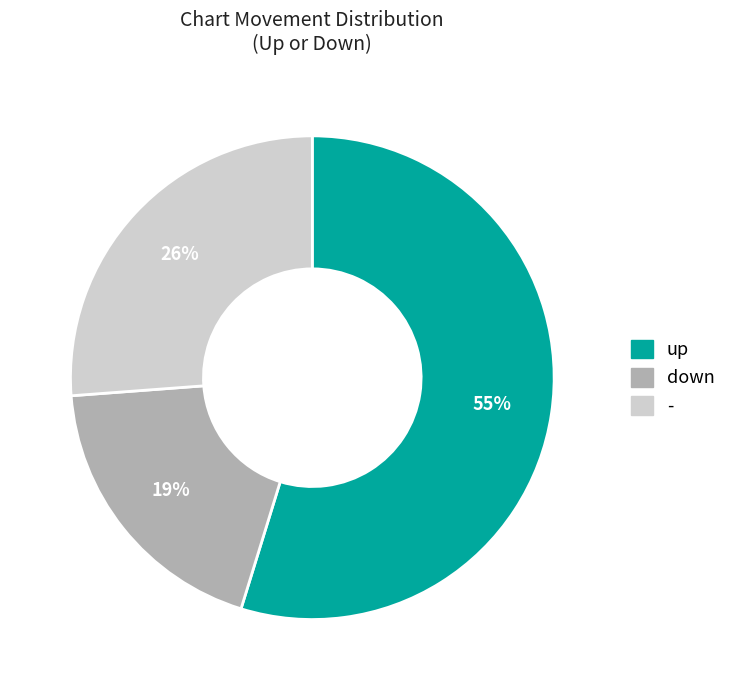

To the nearest percent, what is the combined percentage of - and up?

81%